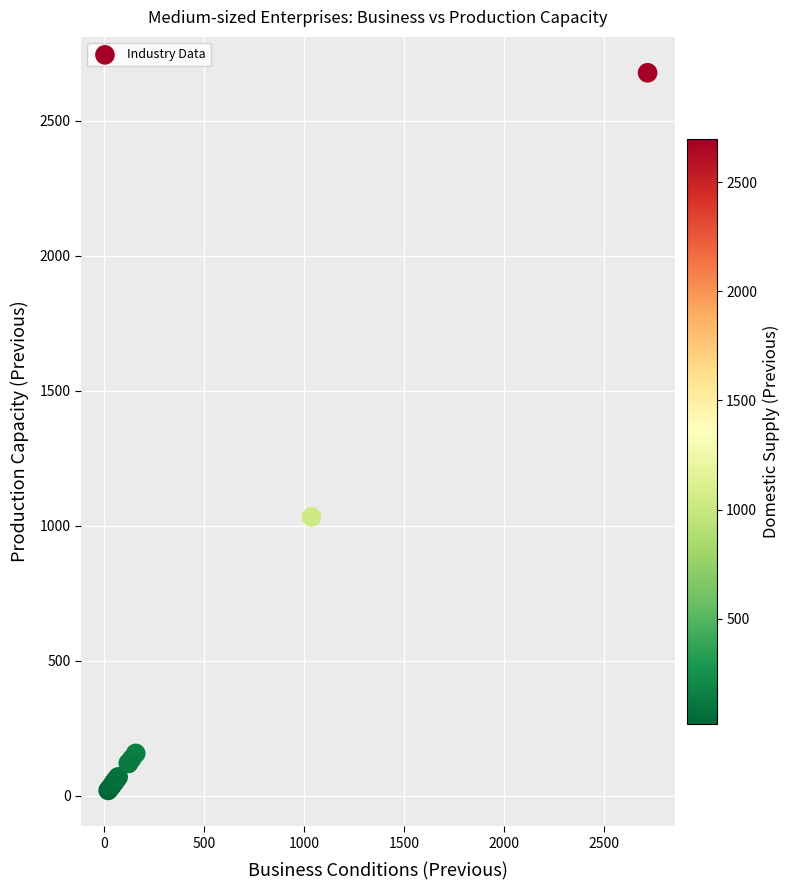

What Y value in the scatter plot is closest to 1348?

1032